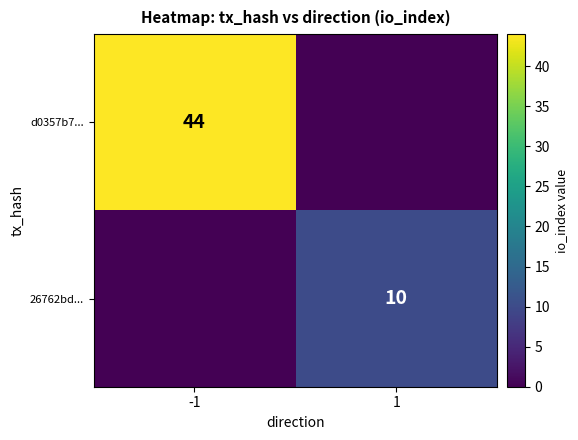

What is the difference between the highest and lowest values at -1?

44